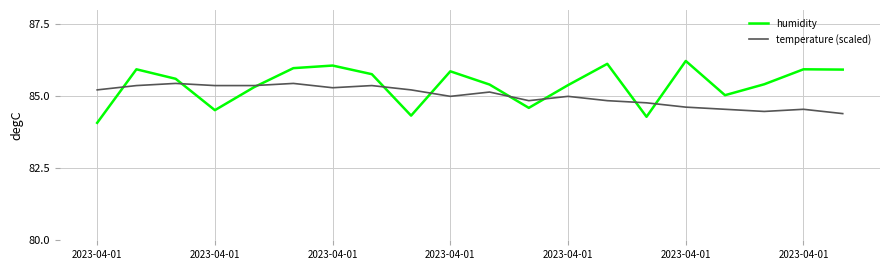

Reading left to right, extract all data points from this chart.

humidity: 84.1	85.9	85.6	84.5	85.3	86.0	86.1	85.8	84.3	85.9	85.4	84.6	85.4	86.1	84.3	86.2	85.0	85.4	85.9	85.9
temperature (scaled): 85.2	85.4	85.4	85.4	85.4	85.4	85.3	85.4	85.2	85.0	85.1	84.9	85.0	84.9	84.8	84.6	84.6	84.5	84.6	84.4